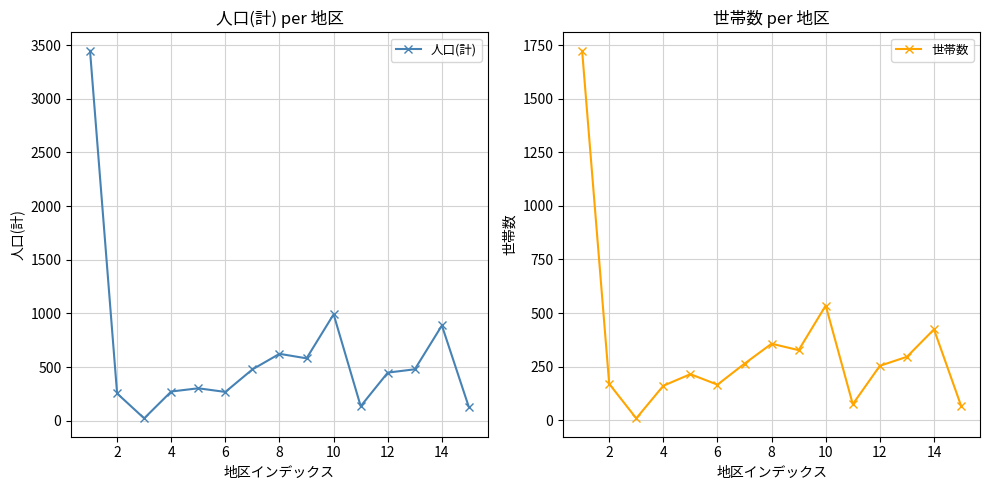

The value of 世帯数 at 14 is 599. True or false?

False